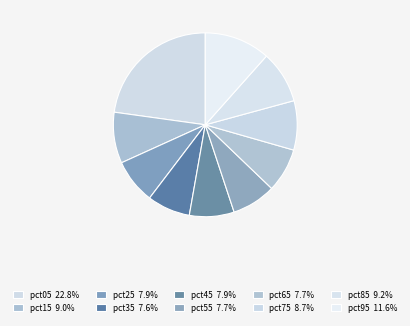

Count the number of slices in the pie.

10